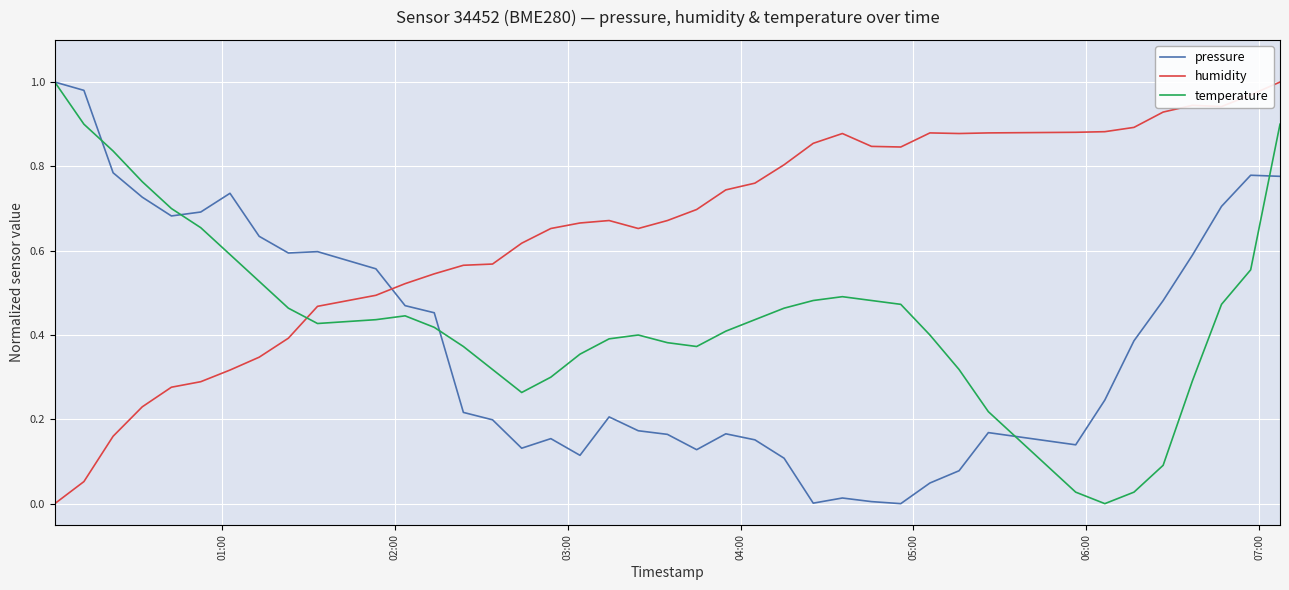

List the series in order of their overall mean, lowest first.

pressure, temperature, humidity